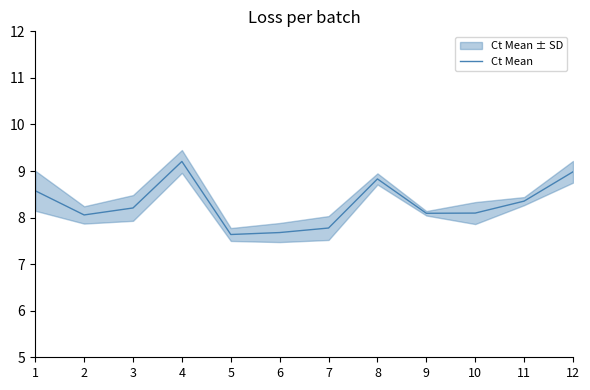

Approximately how many times larger is the value at 9 compared to 8?

0.9